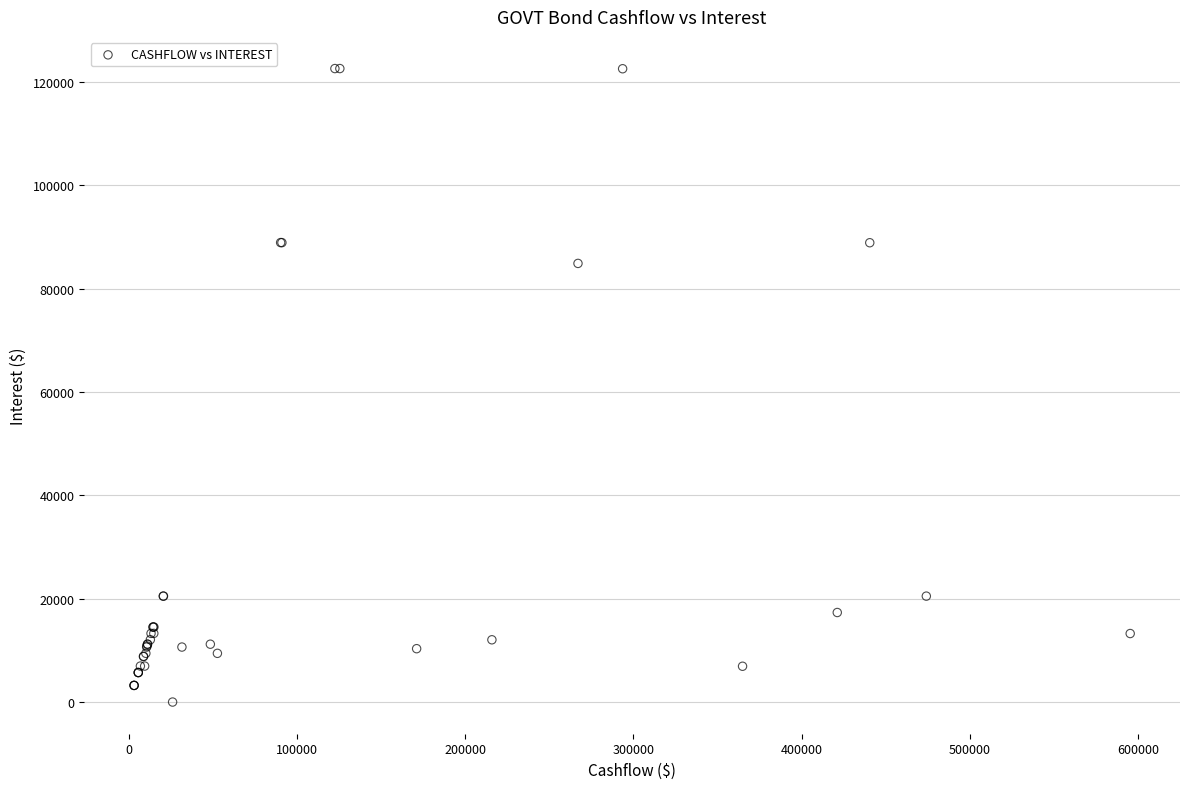

What Y value in the scatter plot is closest to 61293?

84880.6